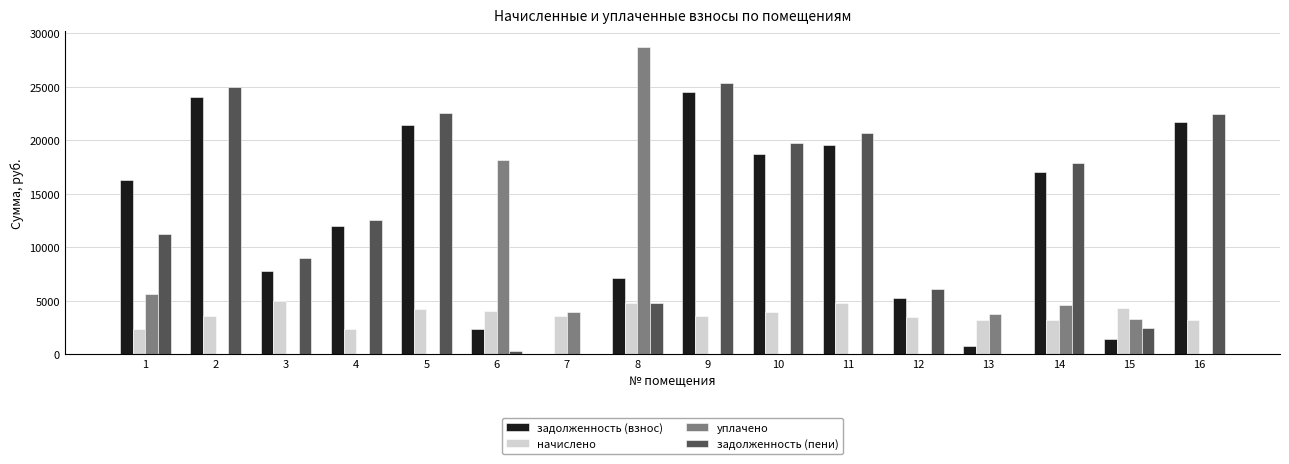

Between 2 and 15, which series saw the biggest shift?

задолженность (взнос)